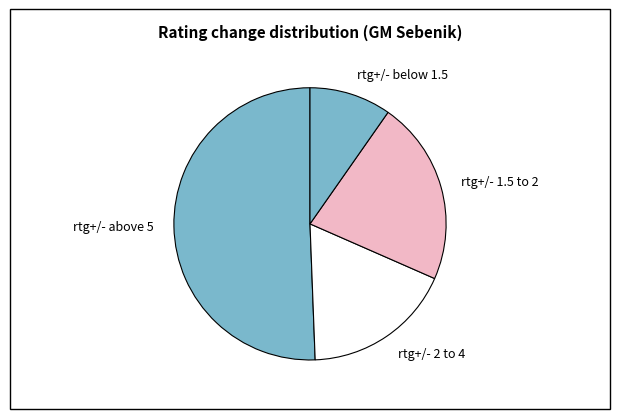

What is the largest slice in the pie chart?

rtg+/- above 5